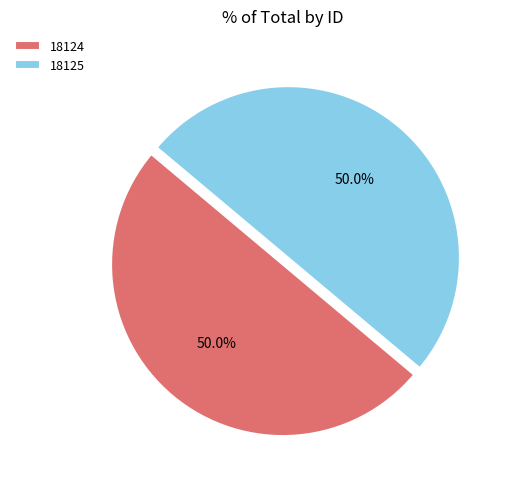

Approximately how many times larger is the value at 18124 compared to 18125?

1.0